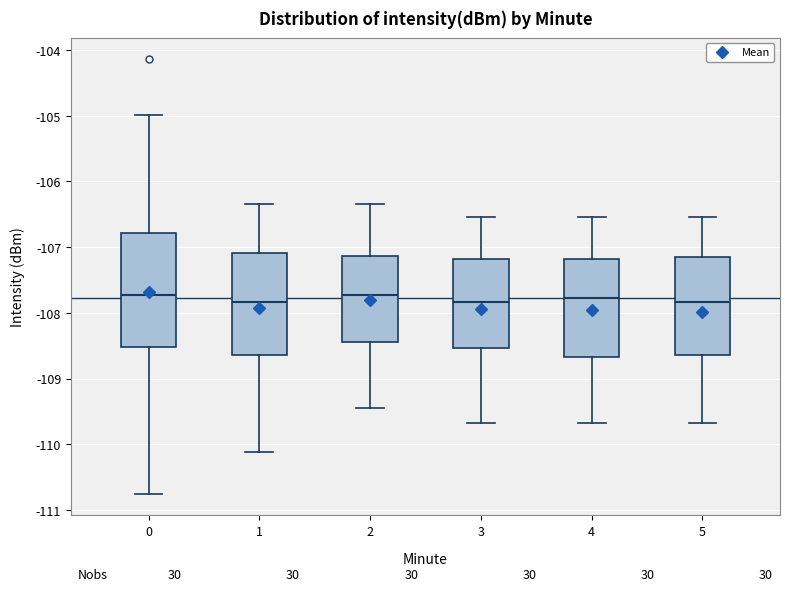

Reading left to right, transcribe this box plot: for each box, give where its median line is, the range the box spans, and where its two whiskers end, as read against the y-axis. The values are not printed on the chart, so give them approximately, as read against the axis.

0: median -107.7, box -108.5 to -106.8, whiskers -110.8 to -105.0
1: median -107.8, box -108.6 to -107.1, whiskers -110.1 to -106.3
2: median -107.7, box -108.4 to -107.1, whiskers -109.4 to -106.3
3: median -107.8, box -108.5 to -107.2, whiskers -109.7 to -106.5
4: median -107.8, box -108.7 to -107.2, whiskers -109.7 to -106.5
5: median -107.8, box -108.6 to -107.1, whiskers -109.7 to -106.5